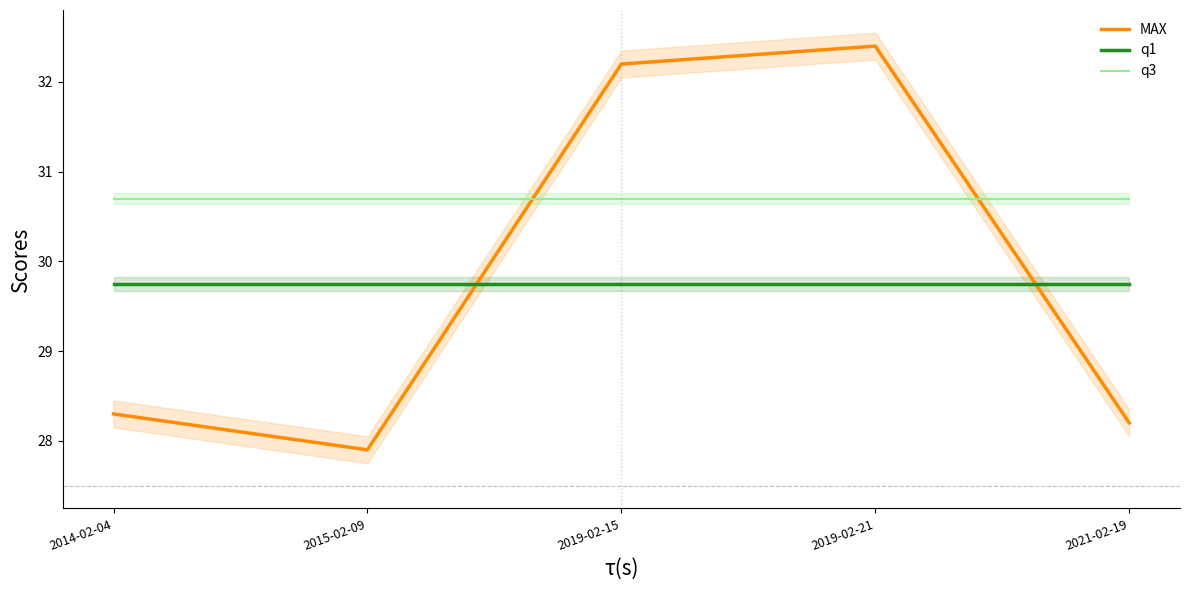

The value of q1 at 2015-02-09 is 16.0. True or false?

False